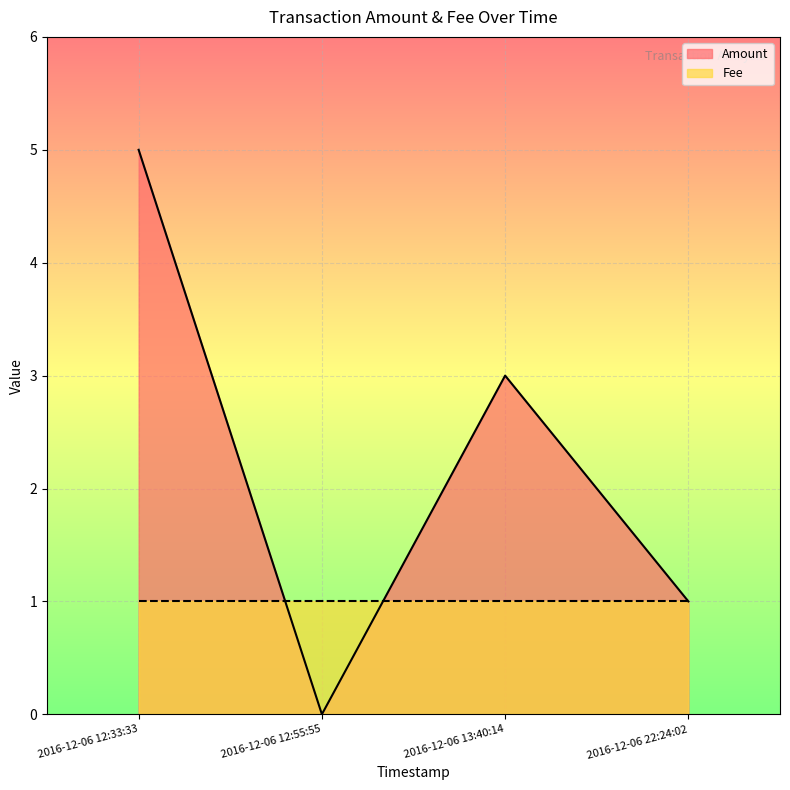

List the labels in order of Fee value, largest first.

2016-12-06 22:24:02, 2016-12-06 13:40:14, 2016-12-06 12:55:55, 2016-12-06 12:33:33